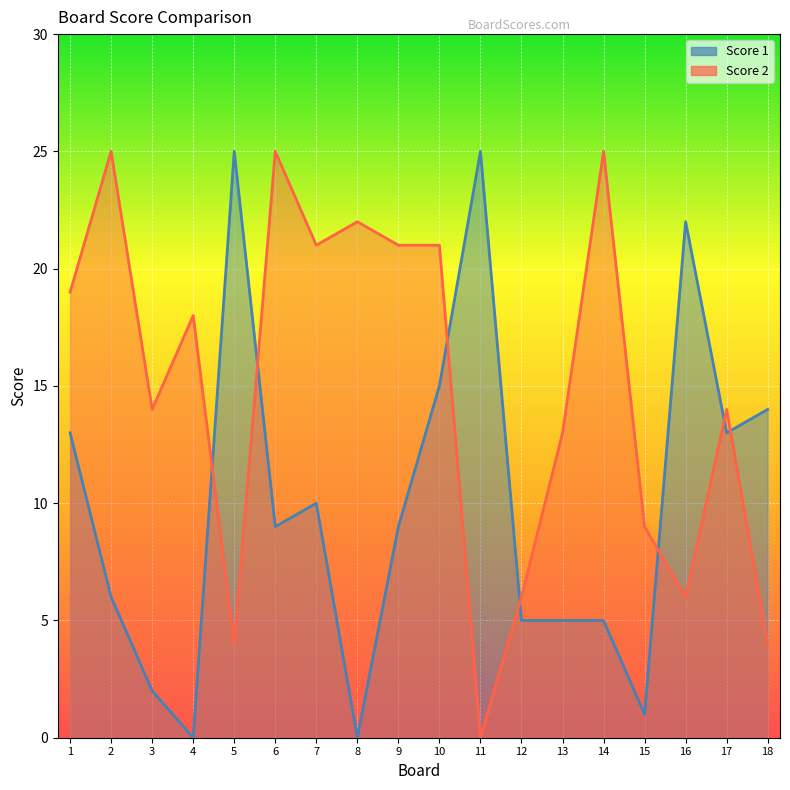

What is the total value across all series at 3?

16